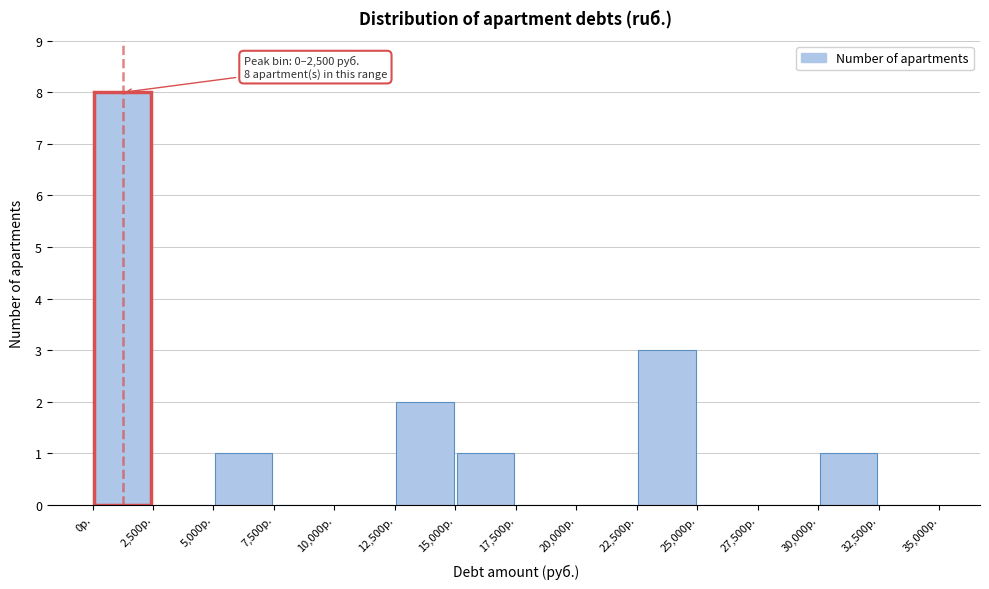

Over which range of the x-axis is the bar tallest?

0 to 2500